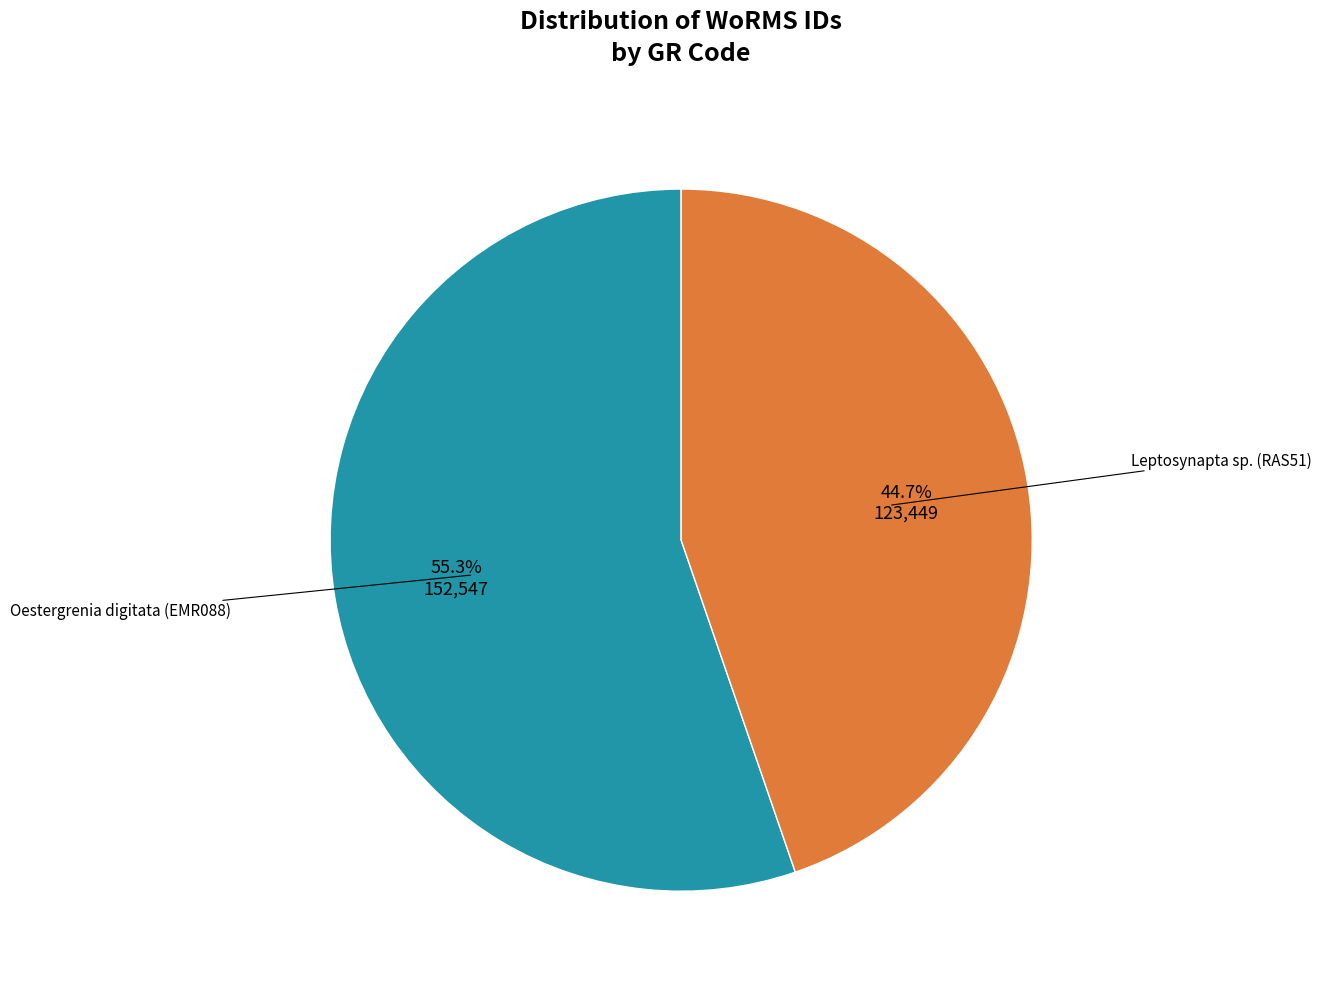

Is there a majority slice in this chart?

Yes